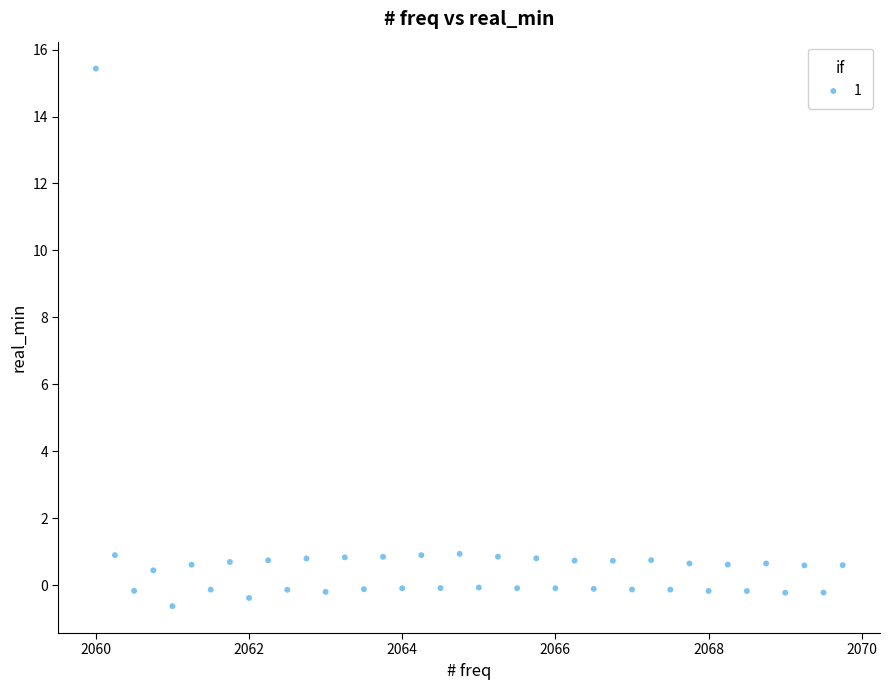

What is the range of Y values (max minus min)?

16.1